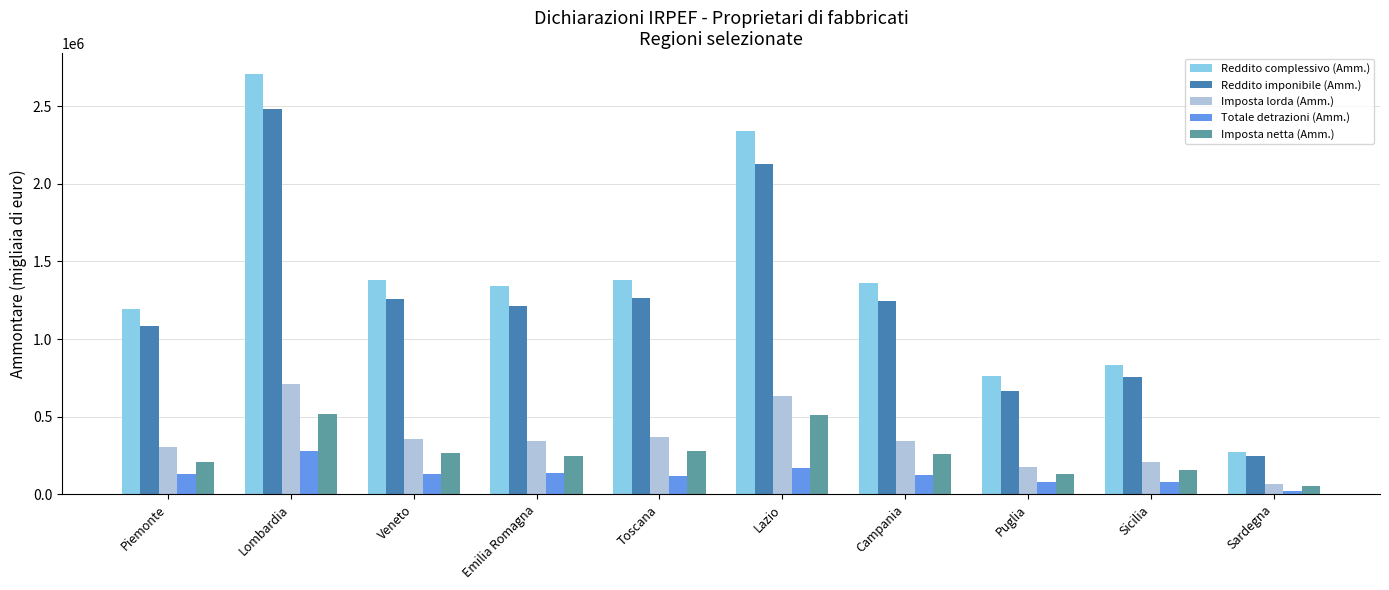

Which series has the widest spread of values?

Reddito complessivo (Amm.)